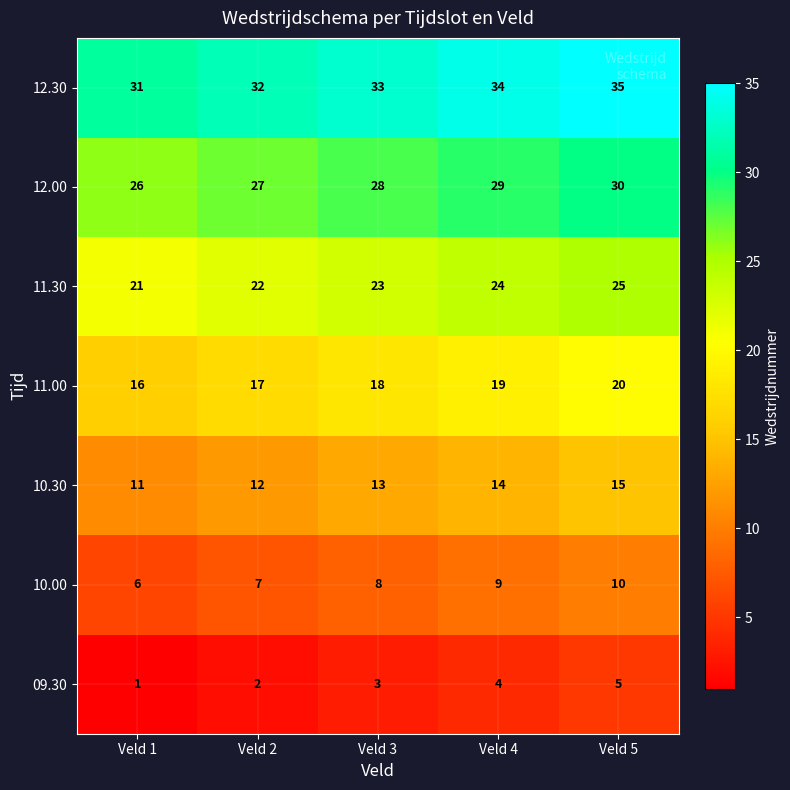

List the series in order of their peak value, lowest first.

09.30, 10.00, 10.30, 11.00, 11.30, 12.00, 12.30